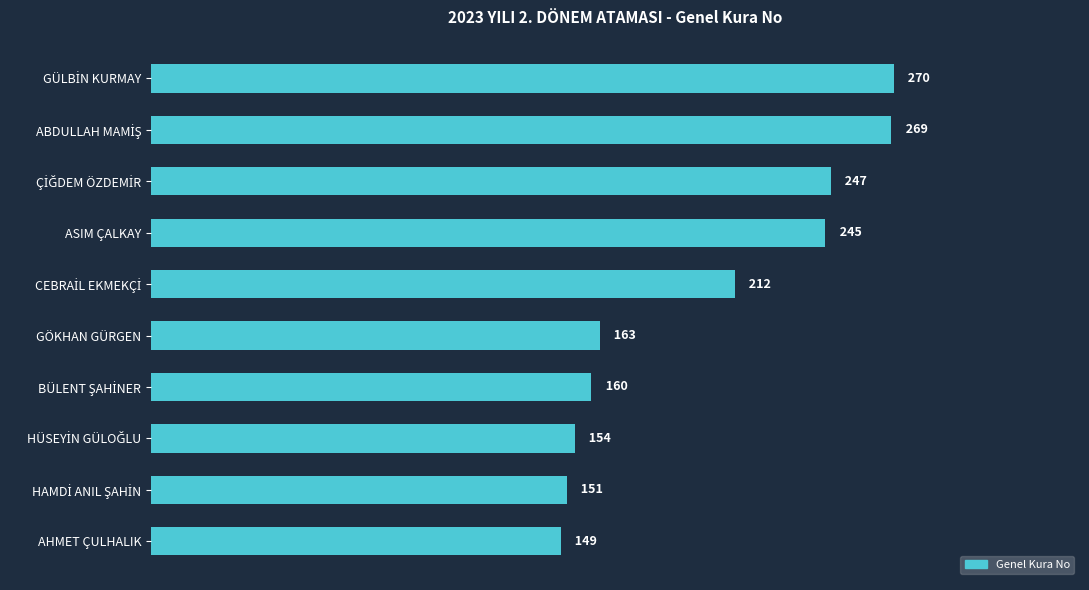

What is the difference between the second highest and minimum values?

120